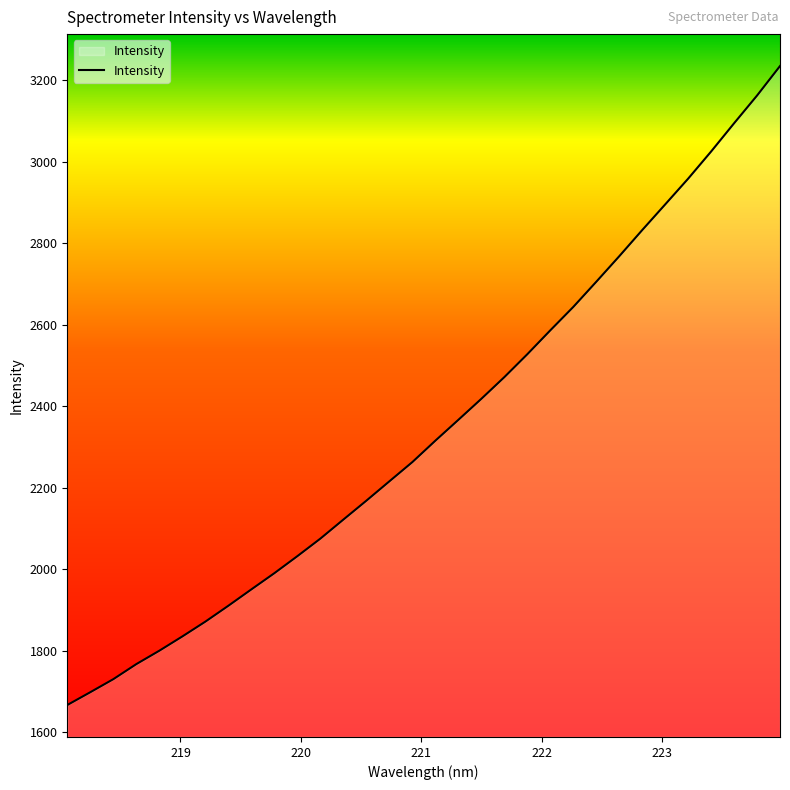

What is the difference between the maximum and minimum values?

1568.1